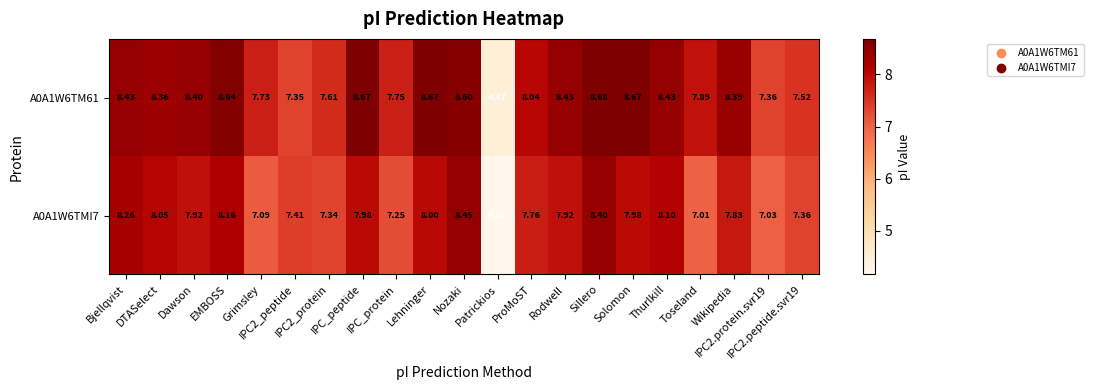

Between Dawson and DTASelect, which is larger?

Dawson